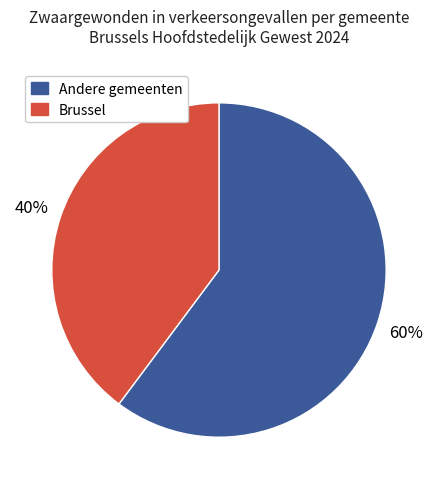

To the nearest percent, what is the average slice percentage?

50%